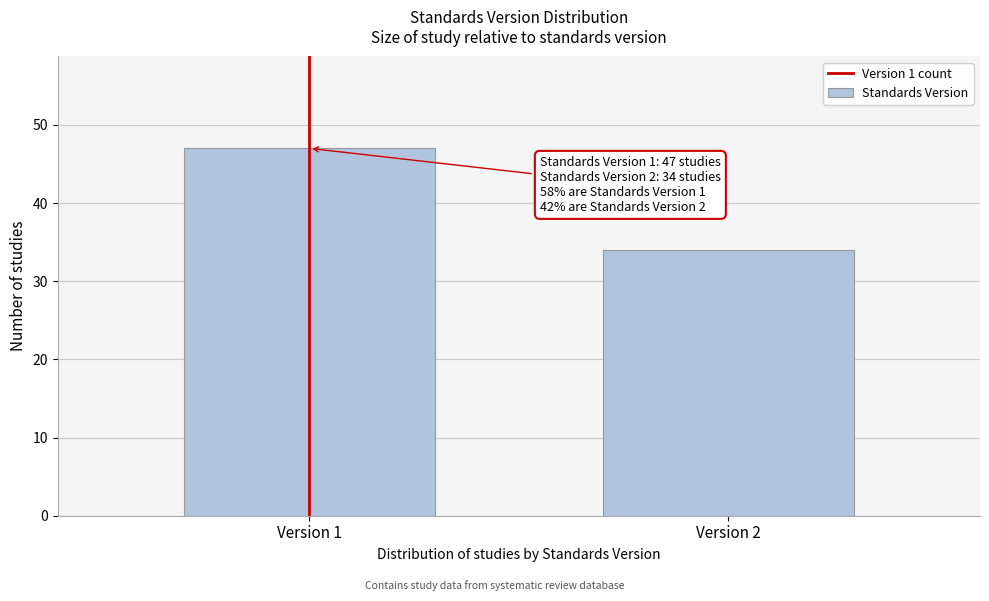

Reading right to left, transcribe all the data shown in this chart.

Version 2=34	Version 1=47